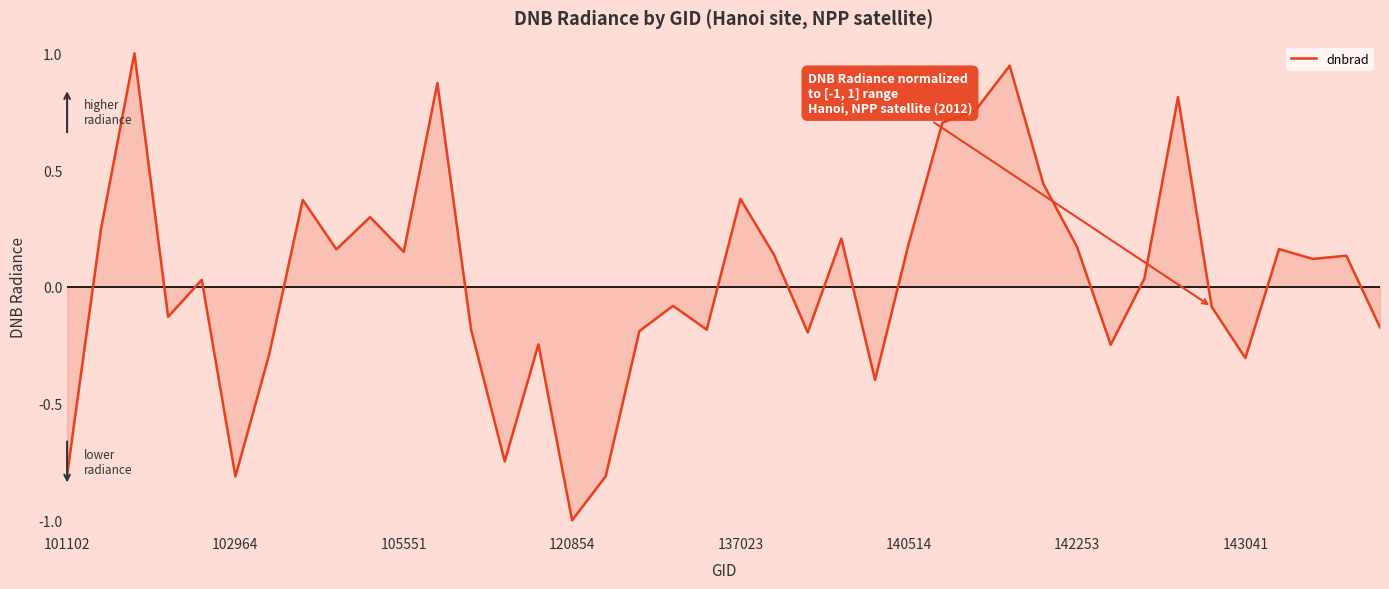

What is the greatest value displayed?

1.0